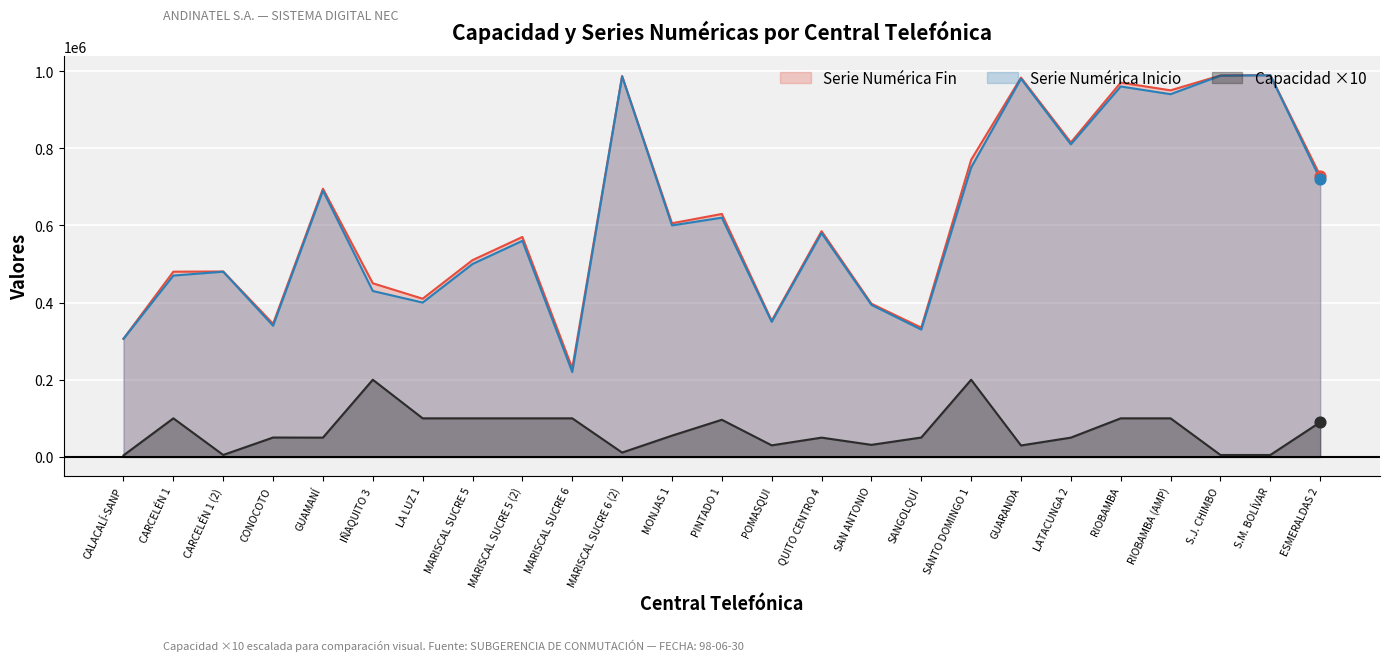

What are all the series names shown in the legend?

Serie Numérica Fin, Serie Numérica Inicio, Capacidad ×10